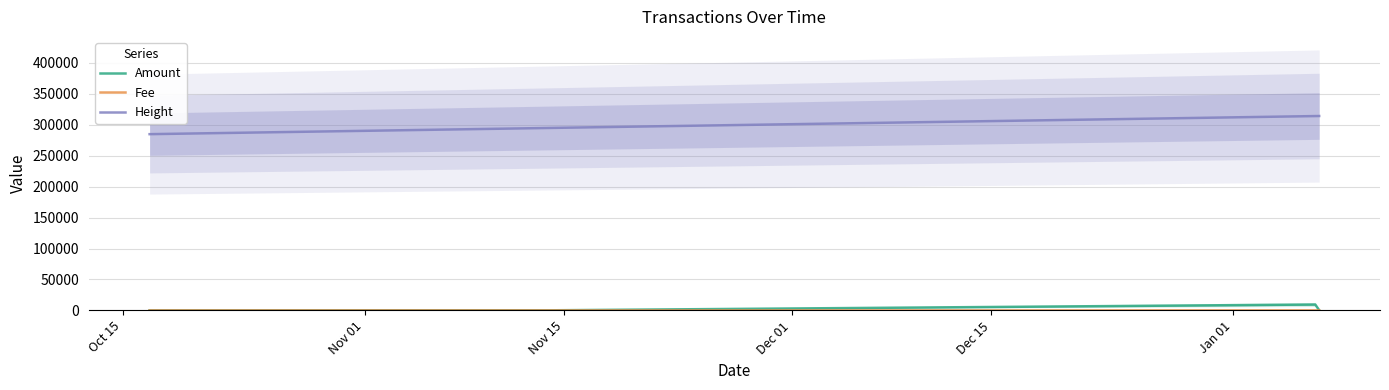

What is the maximum value shown in the chart?

314291